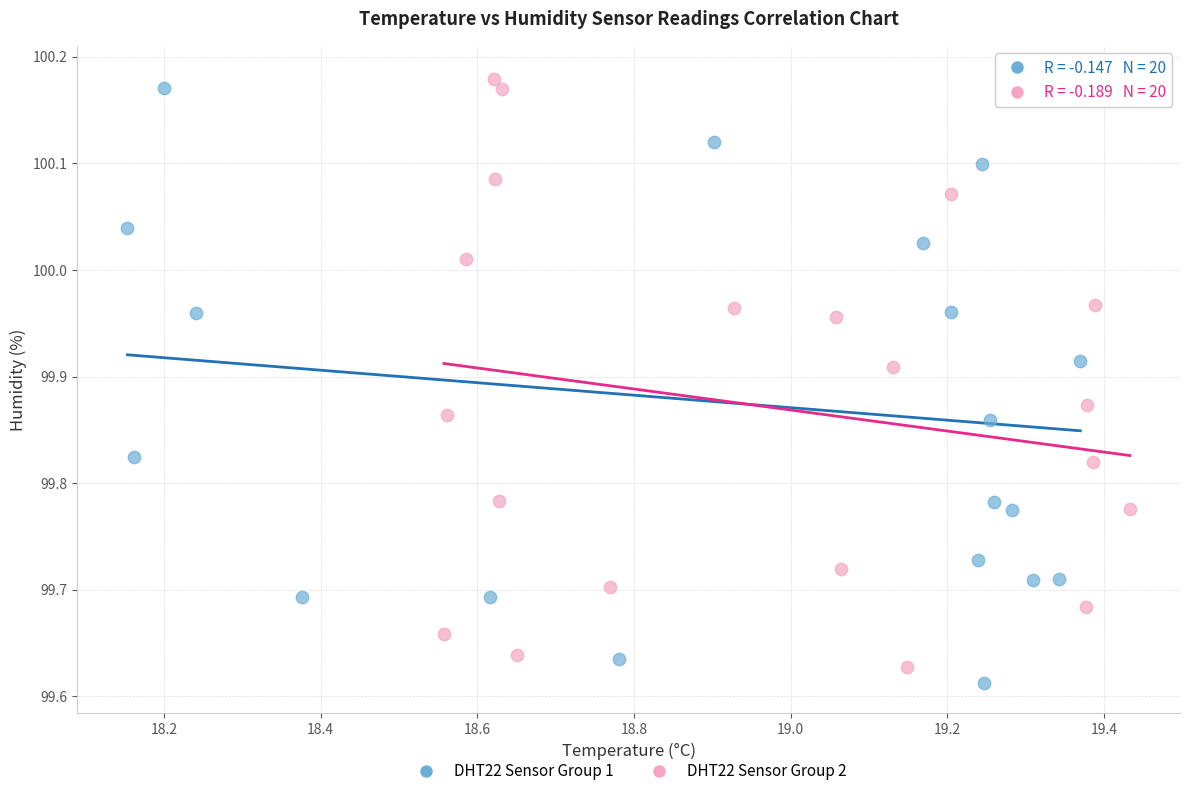

What are all the series names shown in the legend?

DHT22 Sensor Group 1, DHT22 Sensor Group 2